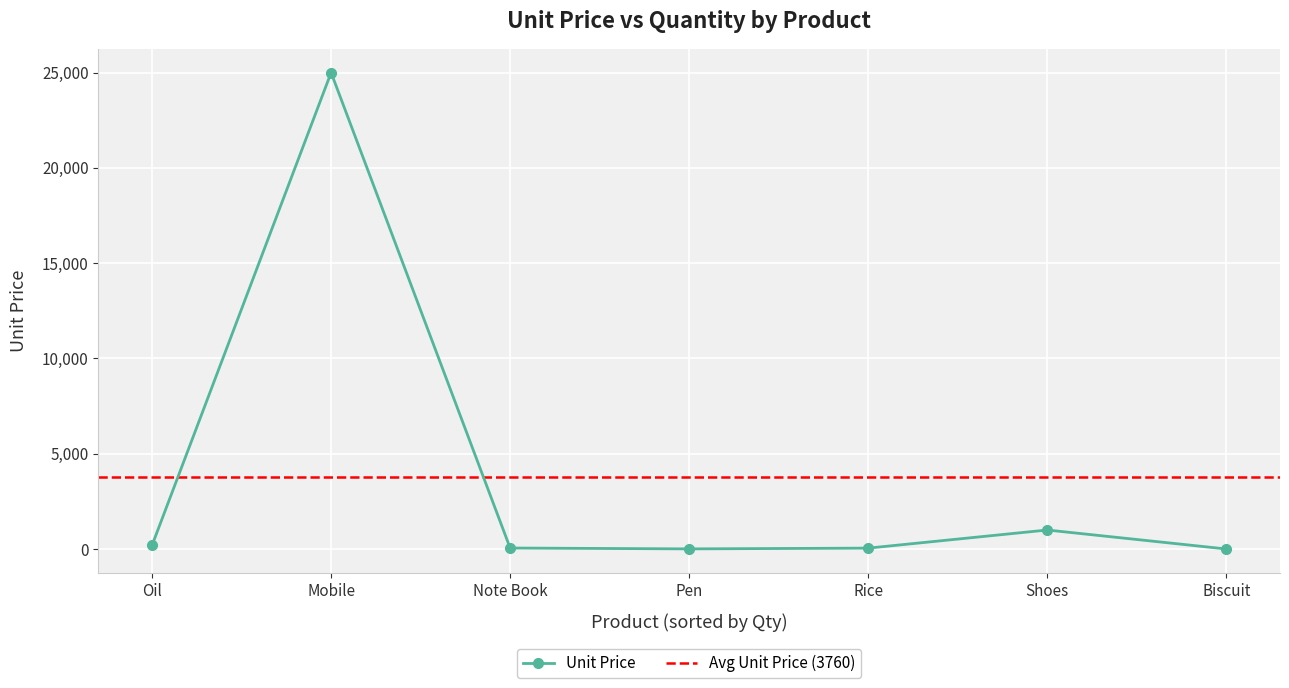

The Unit Price series shows 1000 at Shoes. True or false?

True